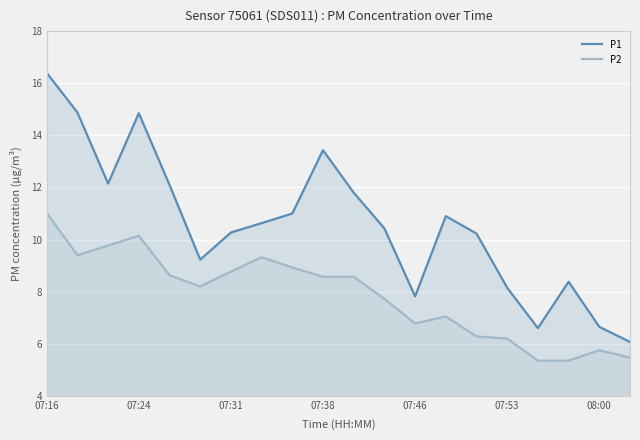

What are all the series names shown in the legend?

P1, P2